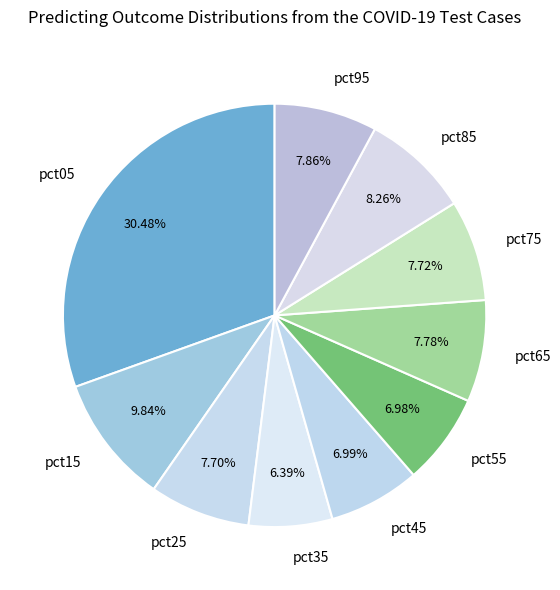

Count the number of slices in the pie.

10